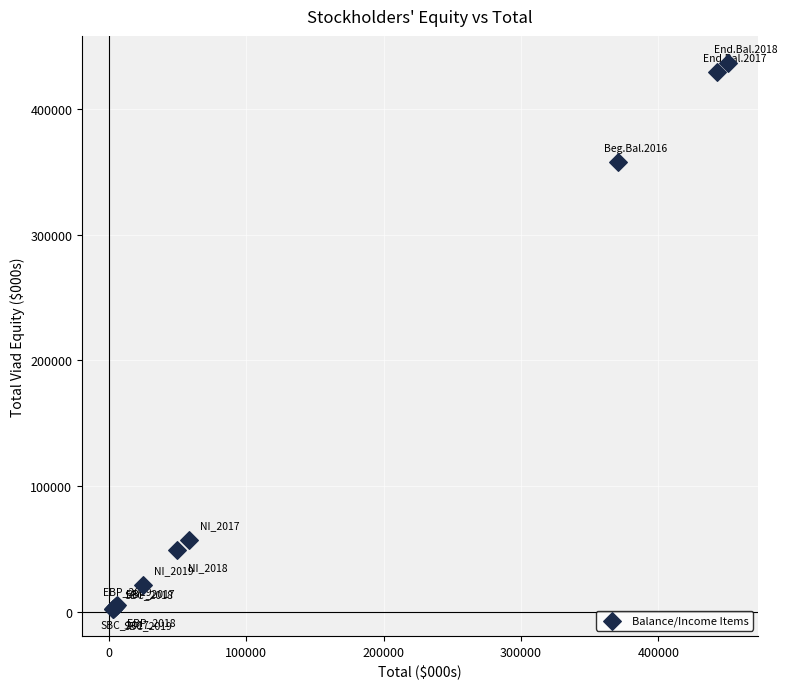

What Y value in the scatter plot is closest to 219481?

357355